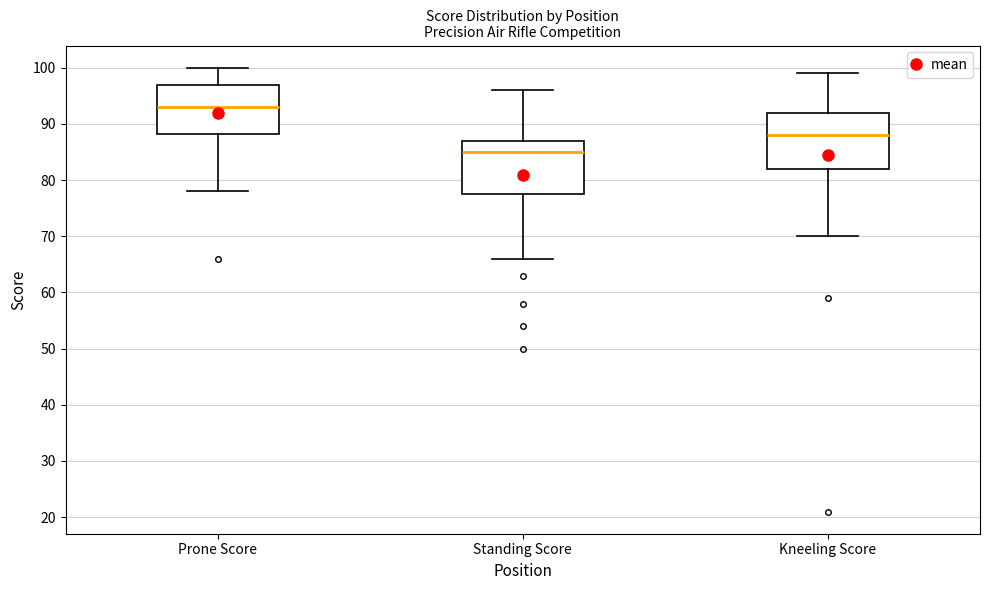

Which box's median line is the lowest?

Standing Score